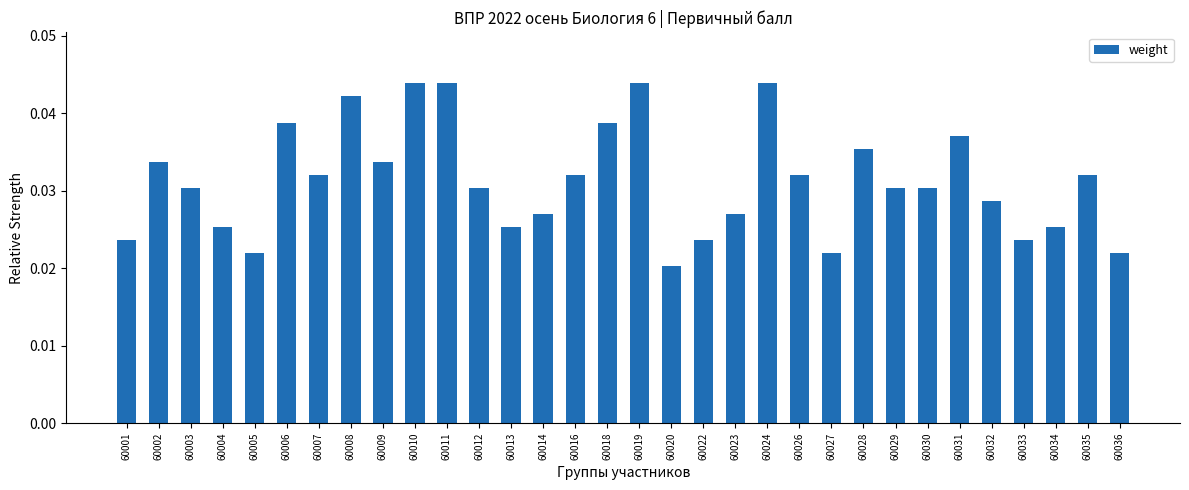

Which category has the lowest value across all series?

60020